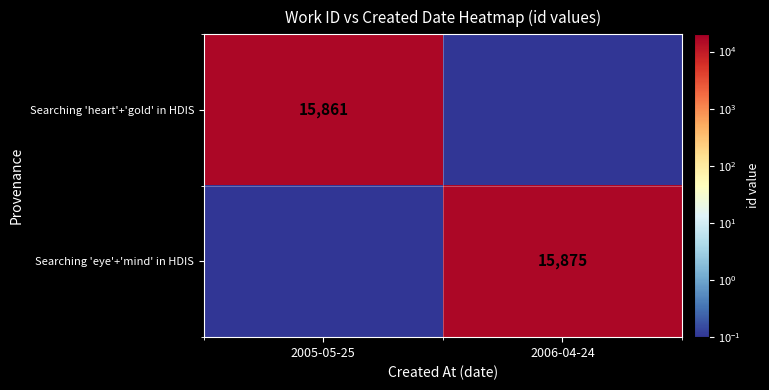

Is it true that Searching 'eye'+'mind' in HDIS equals 26036.8 at 2006-04-24?

False